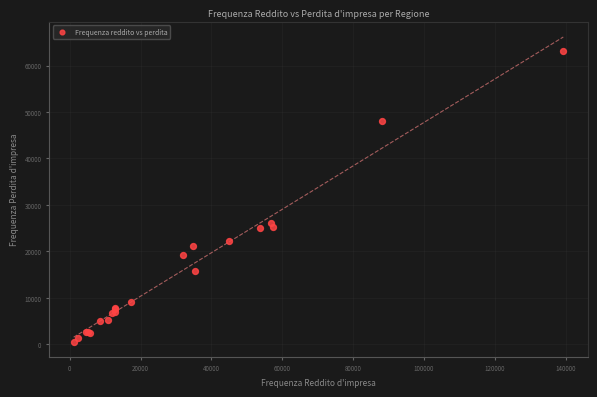

What Y value in the scatter plot is closest to 31878?

26089